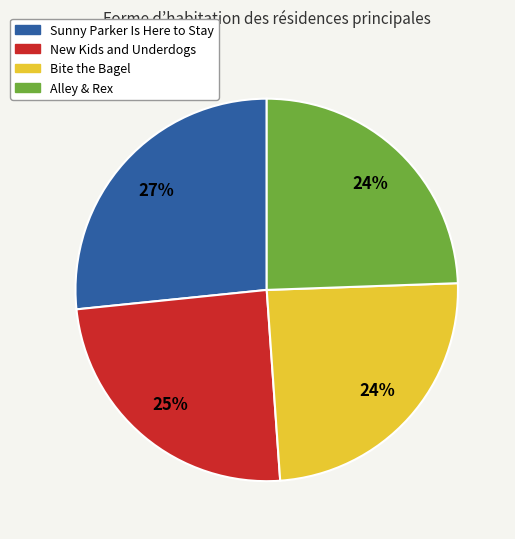

To the nearest percent, what portion does Bite the Bagel represent?

24%